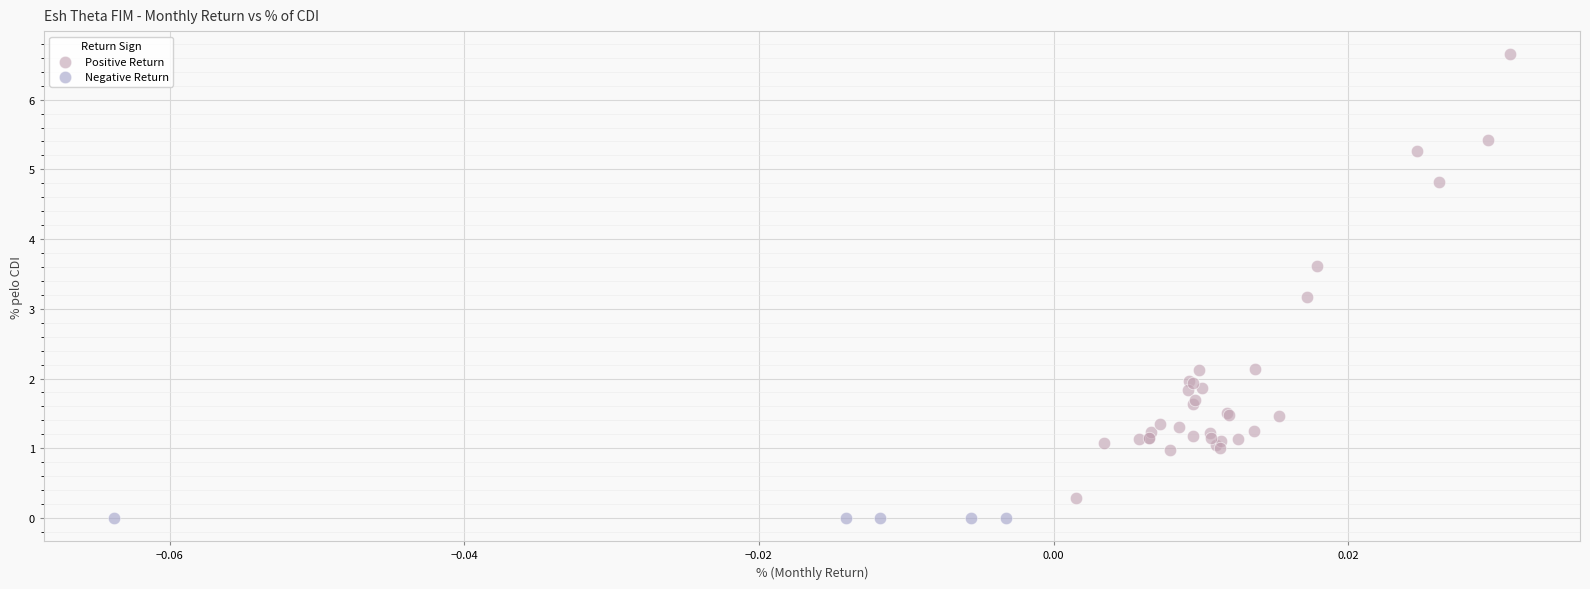

Which series contains the highest Y value?

Positive Return